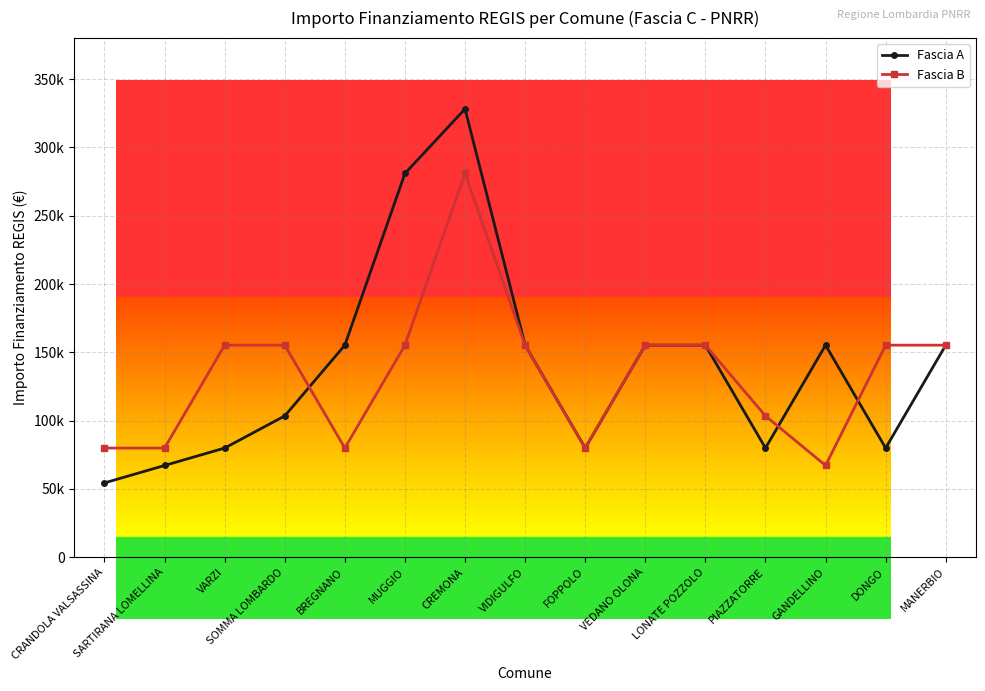

How many interior local peaks does the Fascia B series have?

1